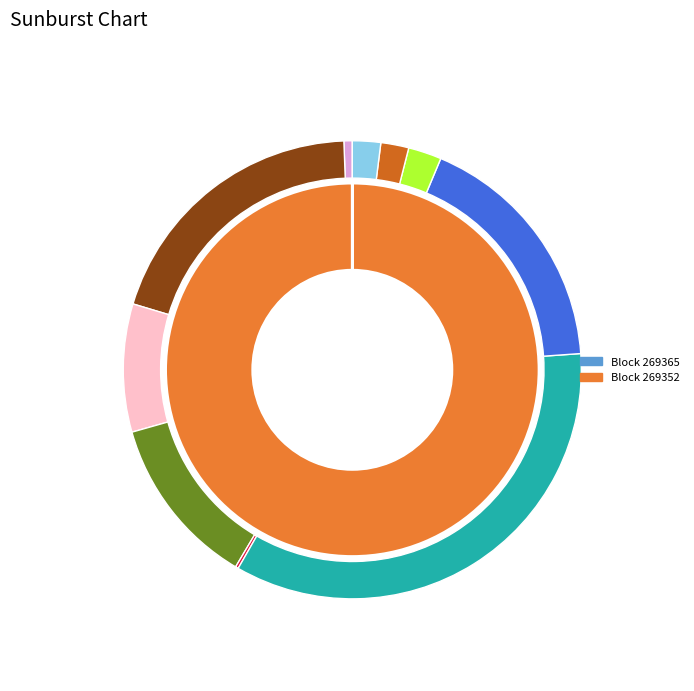

Is it true that 269352 is 99% of the pie?

False